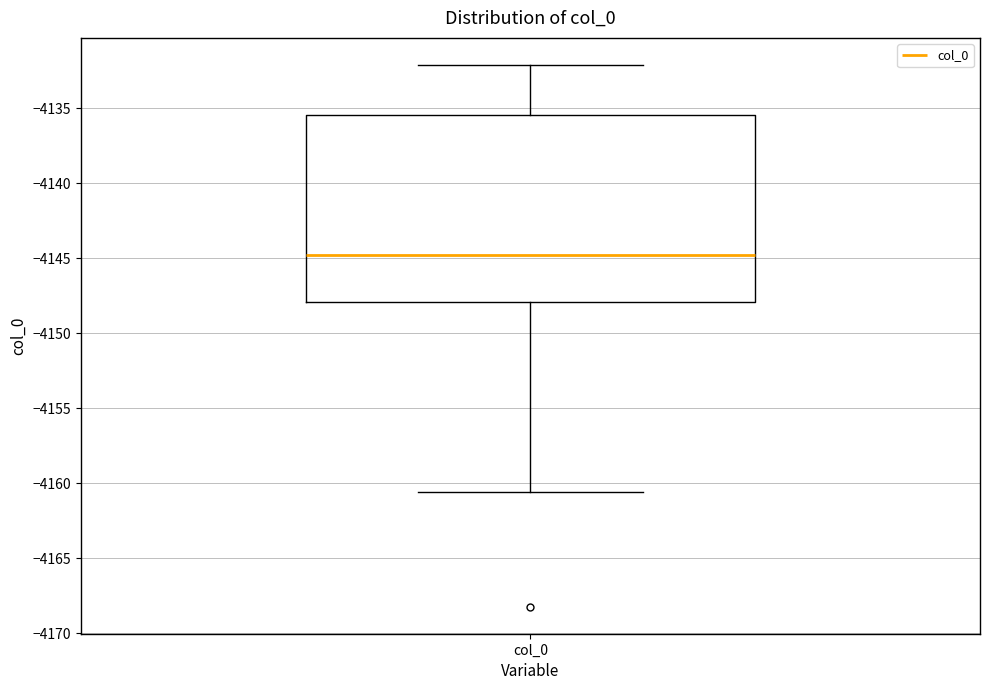

Transcribe this box plot: give where the median line is, the range the box spans, and where the two whiskers end, as read against the y-axis. The values are not printed on the chart, so give them approximately, as read against the axis.

median -4145.0, box -4148.0 to -4135.5, whiskers -4160.5 to -4132.0